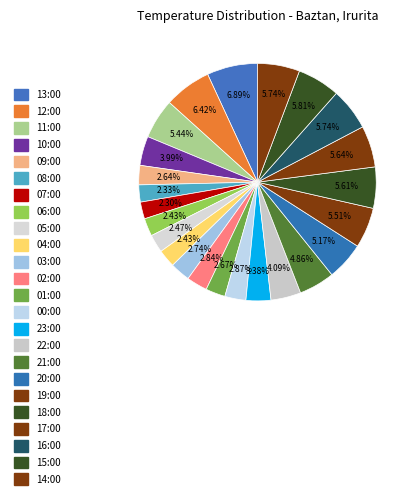

How much of the chart is everything except 16:00?

94.3%